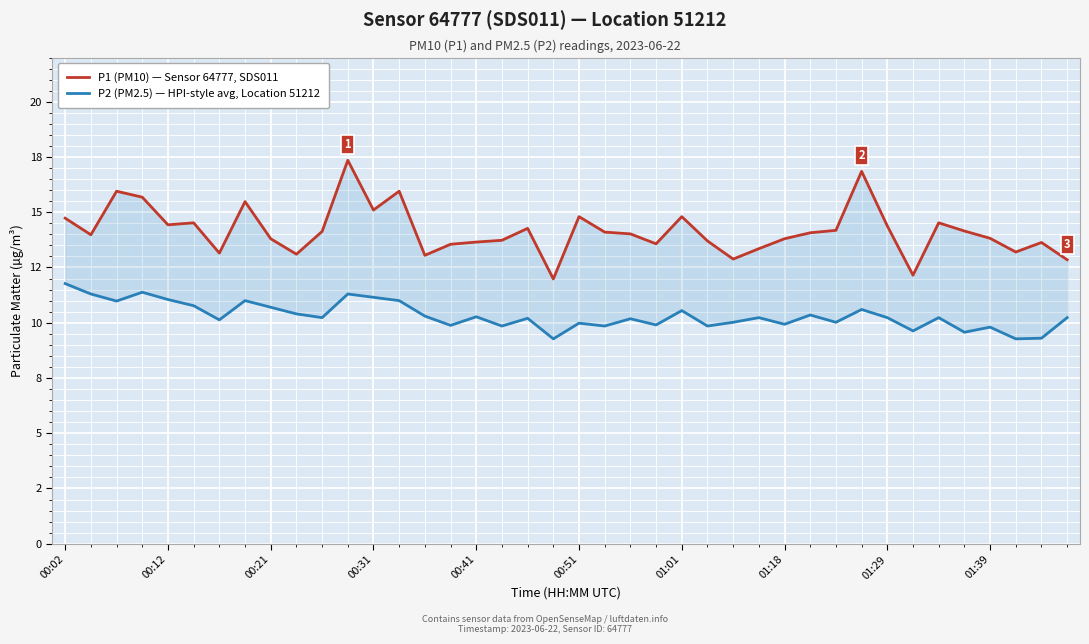

What is the sum of all P1 (PM10) — Sensor 64777, SDS011 values?

566.4